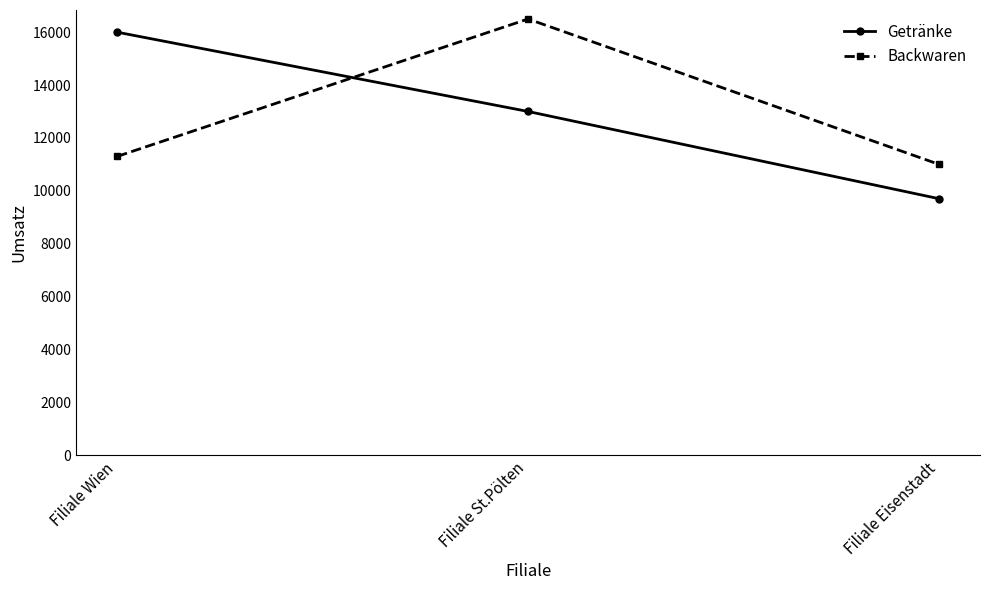

List the labels in order of Getränke value, largest first.

Filiale Wien, Filiale St.Pölten, Filiale Eisenstadt